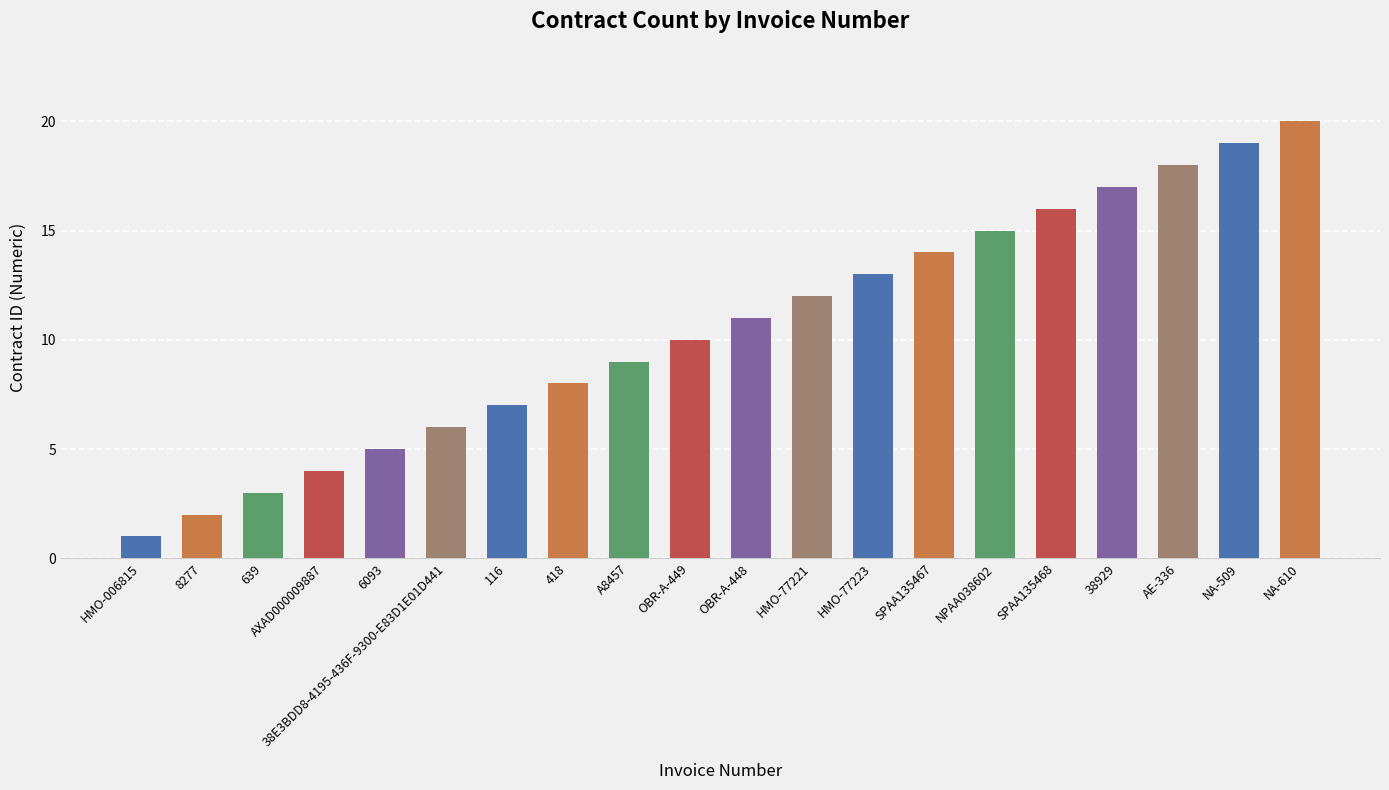

What is the difference between the second highest and second lowest values?

17